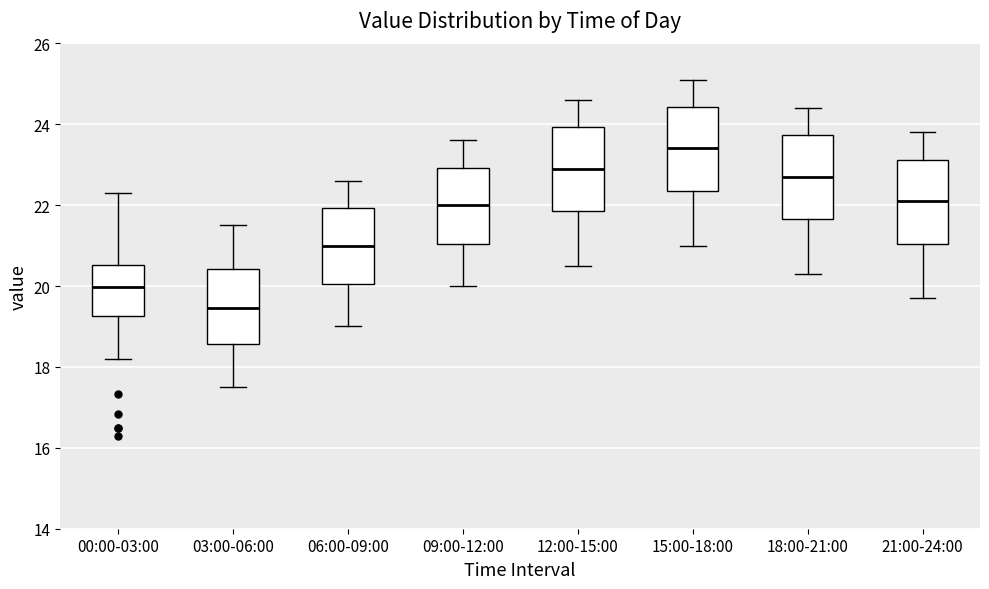

Where does the upper whisker of the box for 00:00-03:00 end on the y-axis? The values are not printed on the chart, so give them approximately, as read against the axis.

22.4